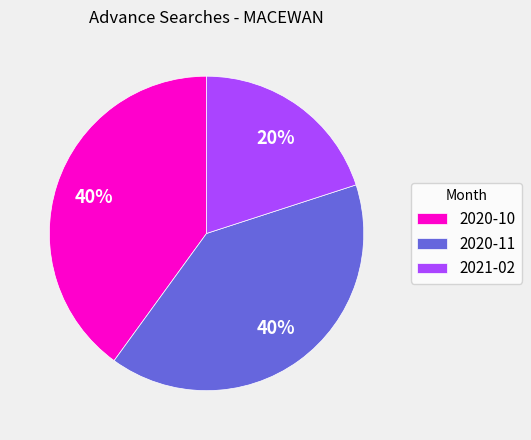

Combined, do 2021-02 and 2020-10 account for over 50%?

Yes